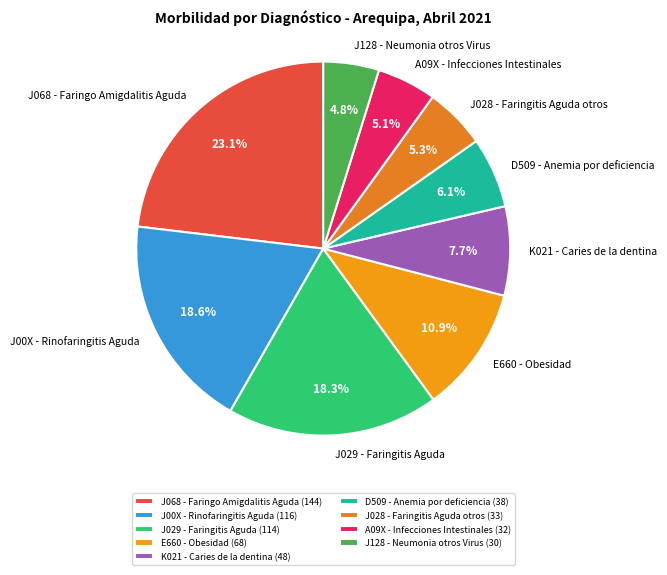

Which category has the biggest portion of the pie?

J068 - Faringo Amigdalitis Aguda